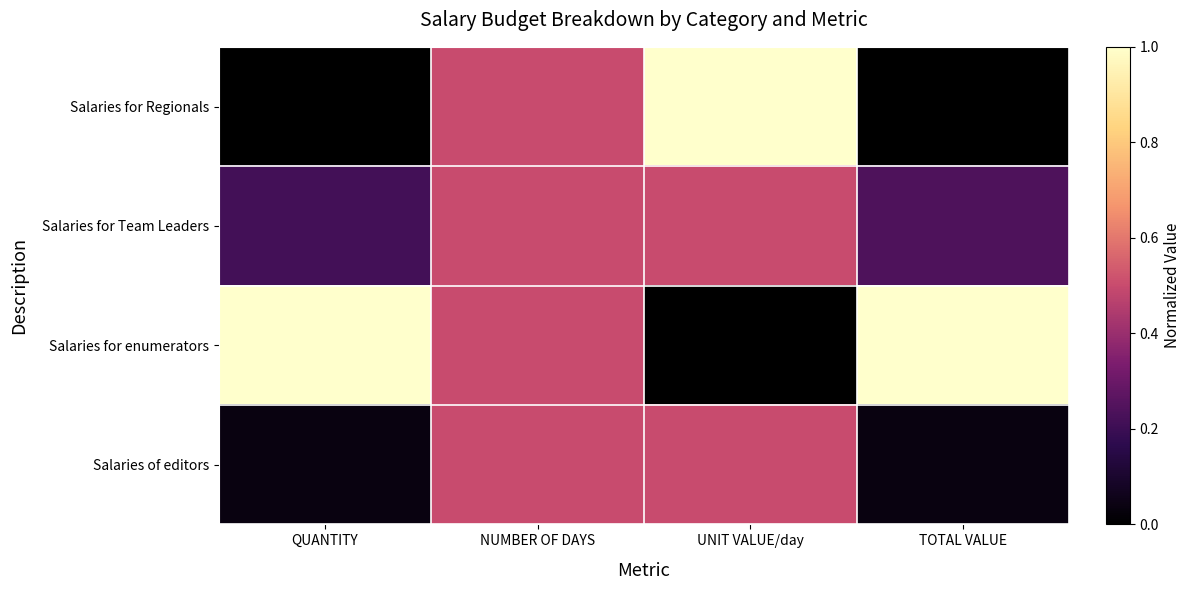

What is the total value across all series at NUMBER OF DAYS?

2.0